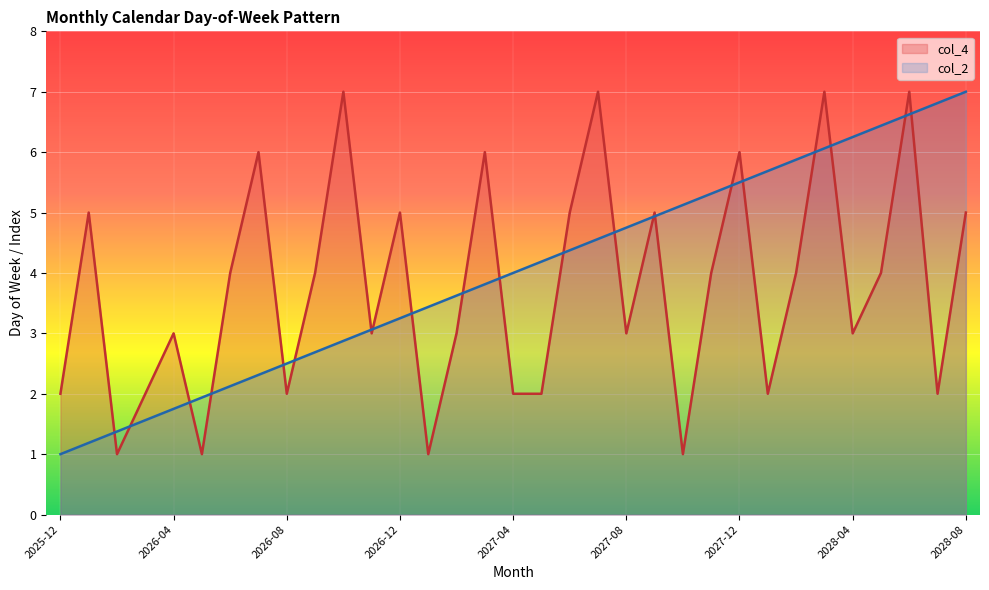

At which label is col_2 closest to 4?

2027-04